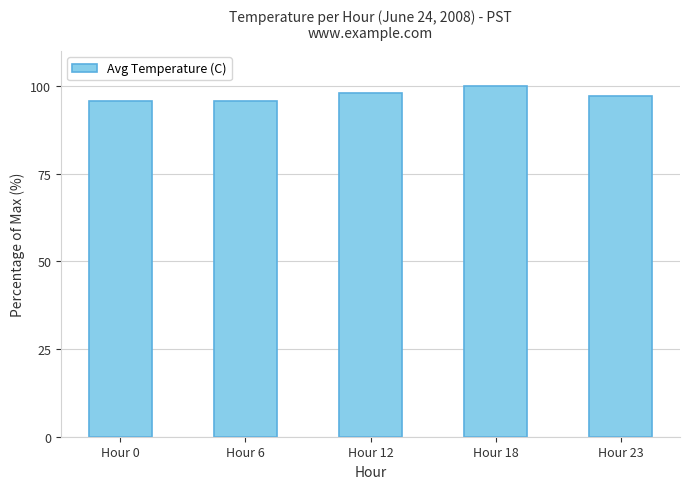

What is the change in value from Hour 0 to Hour 18?

+4.3